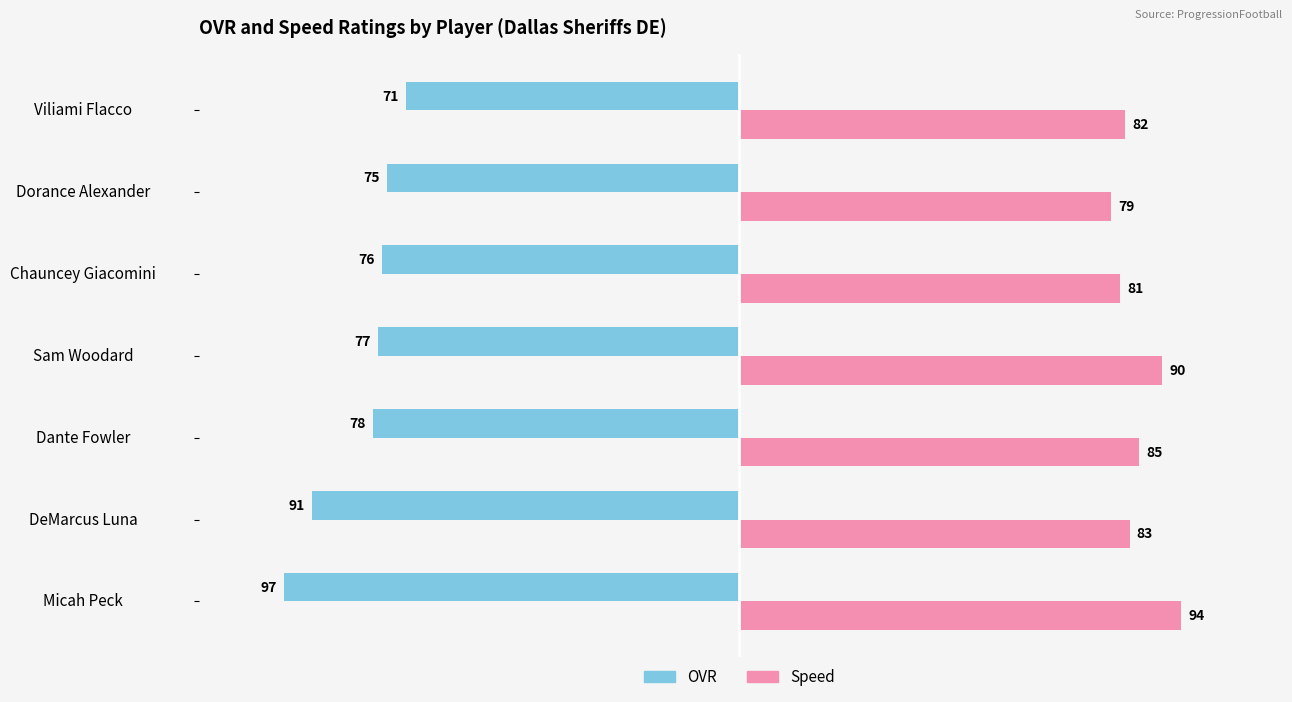

List the series in order of their overall mean, highest first.

Speed, OVR